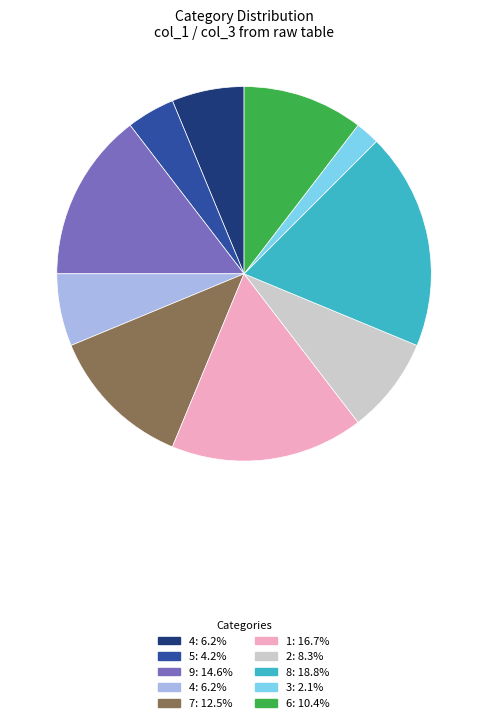

How many slices are in this pie chart?

10